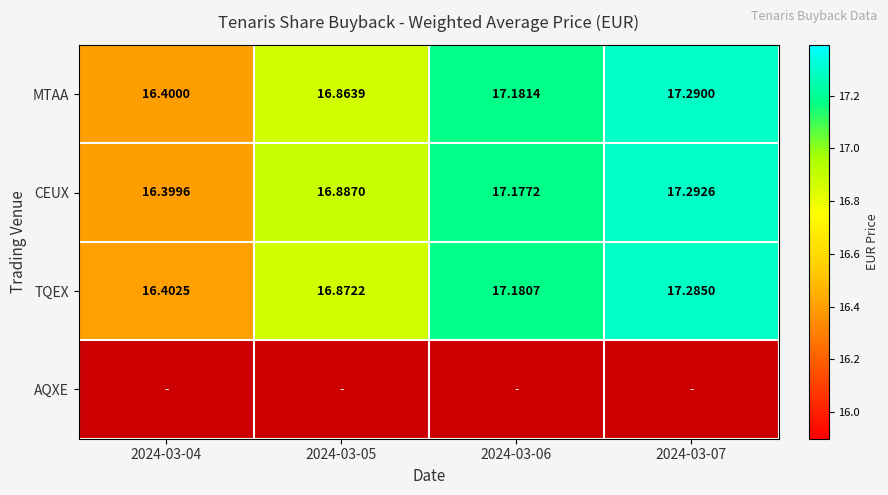

List the labels in order of MTAA value, largest first.

2024-03-07, 2024-03-06, 2024-03-05, 2024-03-04